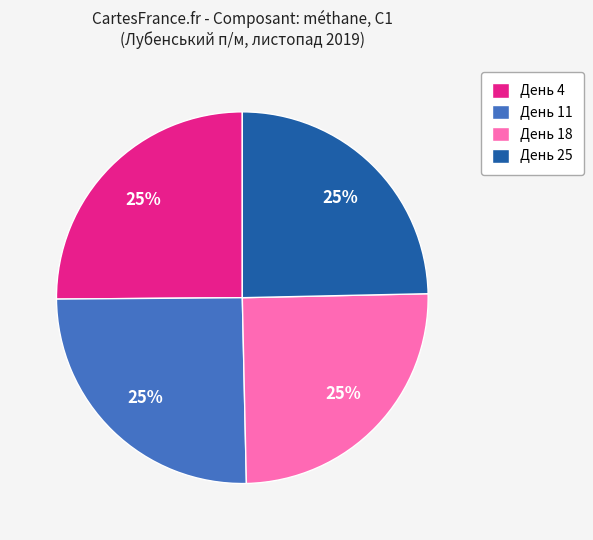

The День 11 slice represents 25% of the pie. True or false?

True